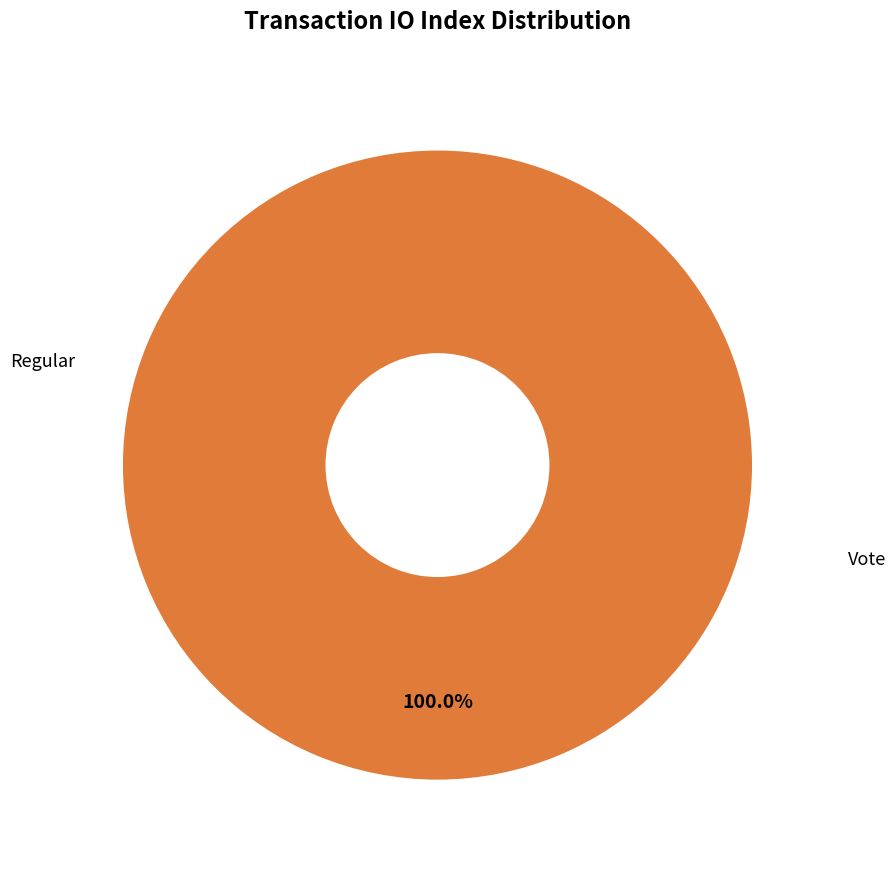

Between Regular (index 0) and Vote (index 3), which is larger?

Vote (index 3)